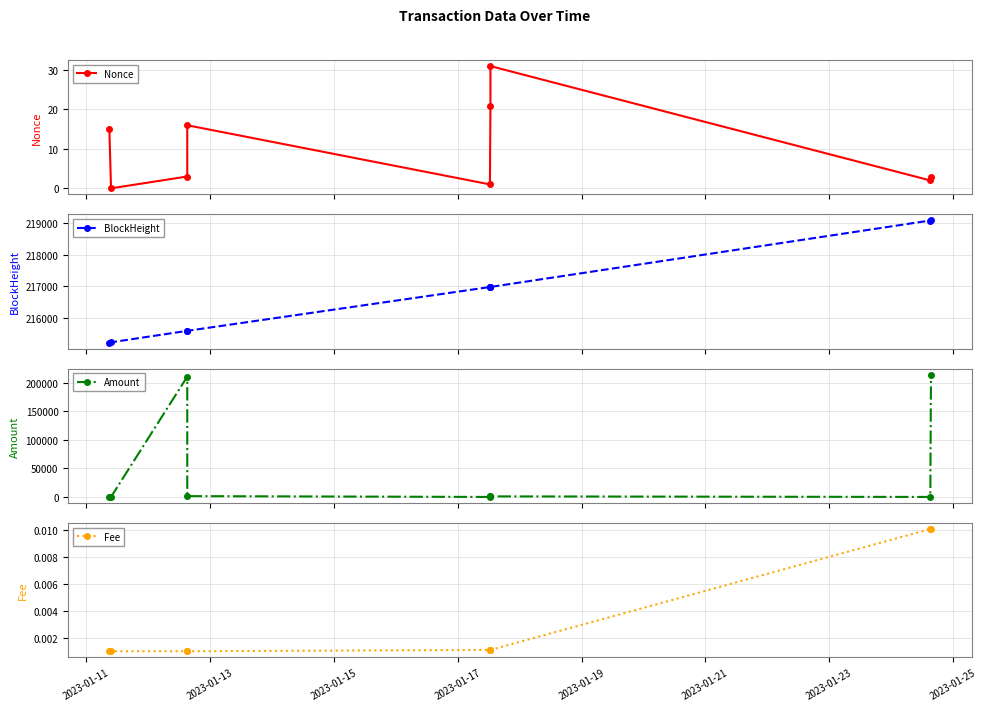

The value of Fee at 8 is 0.0. True or false?

False